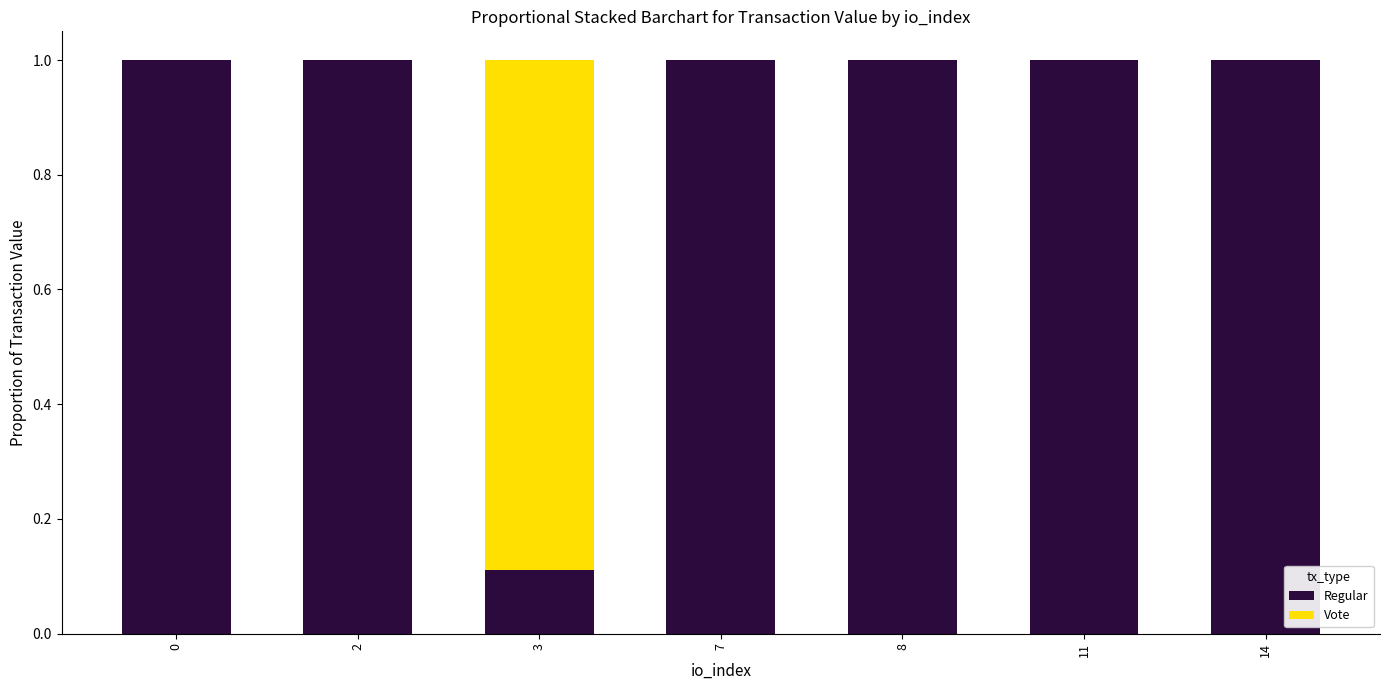

The value of Regular at 8 is 1.0. True or false?

True